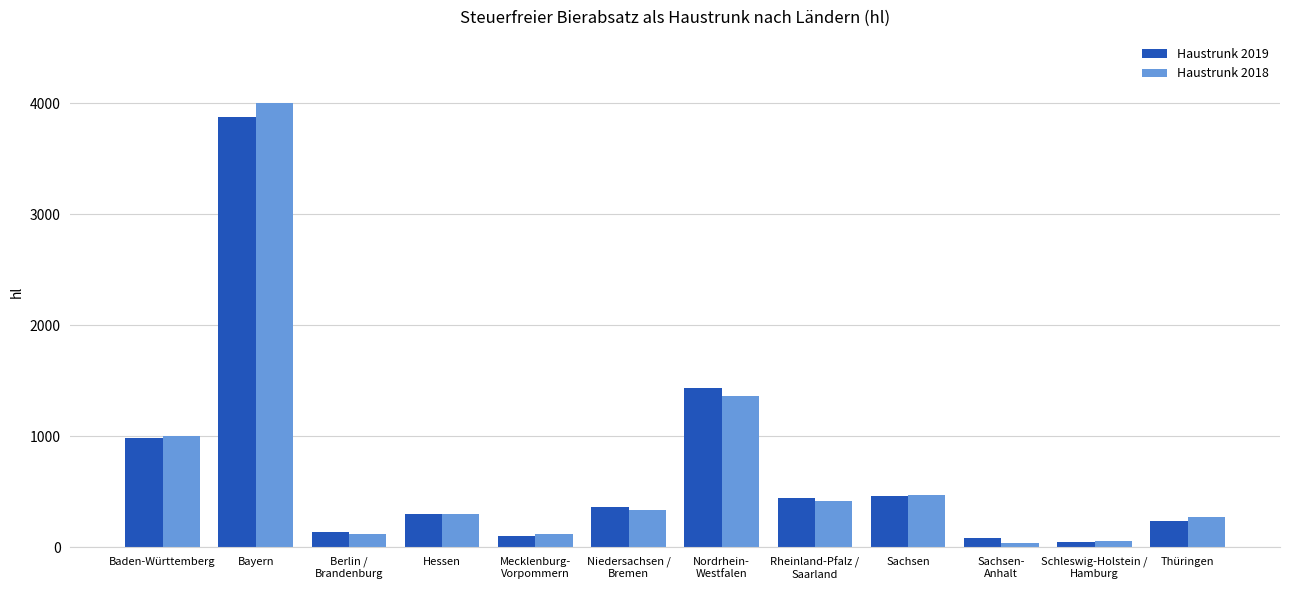

How many groups of bars are there?

12